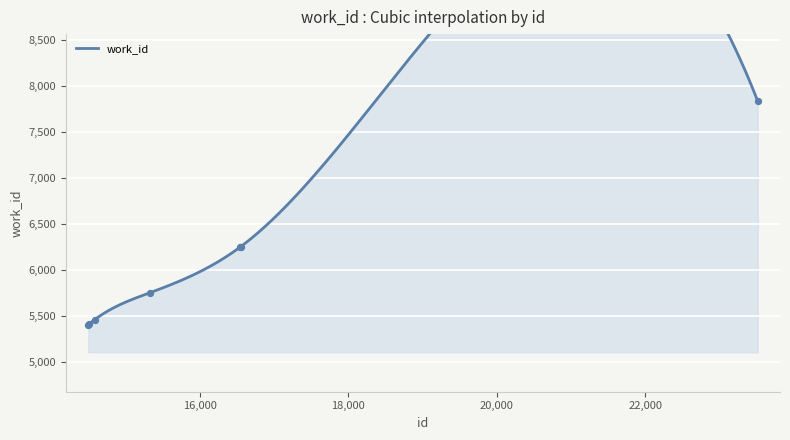

Which has a higher value, 15328 or 14497?

15328